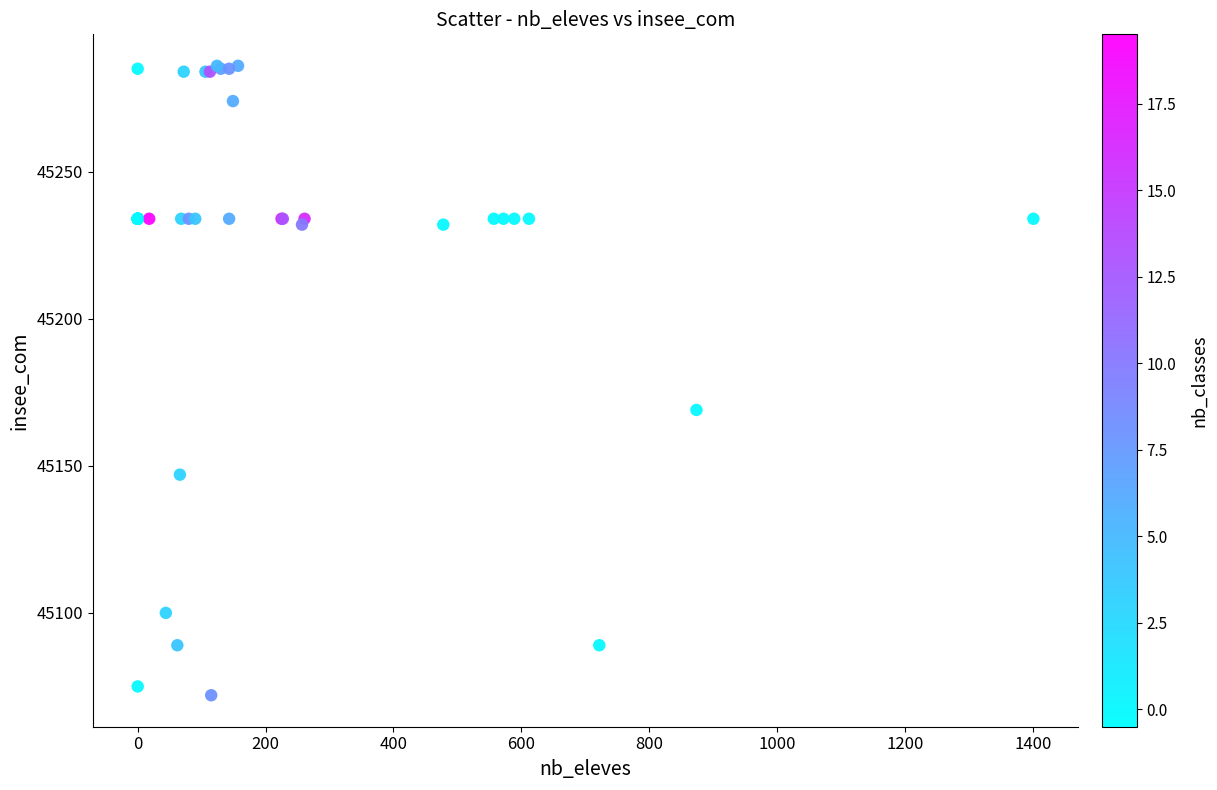

What Y value in the scatter plot is closest to 45179?

45169